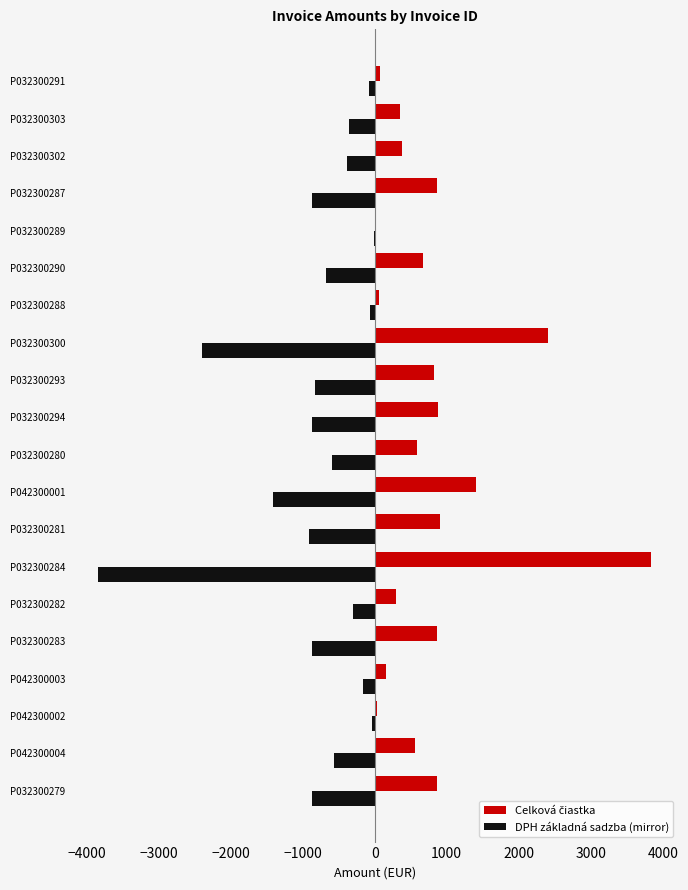

How many data points in DPH základná sadzba (mirror) are above -588?

9